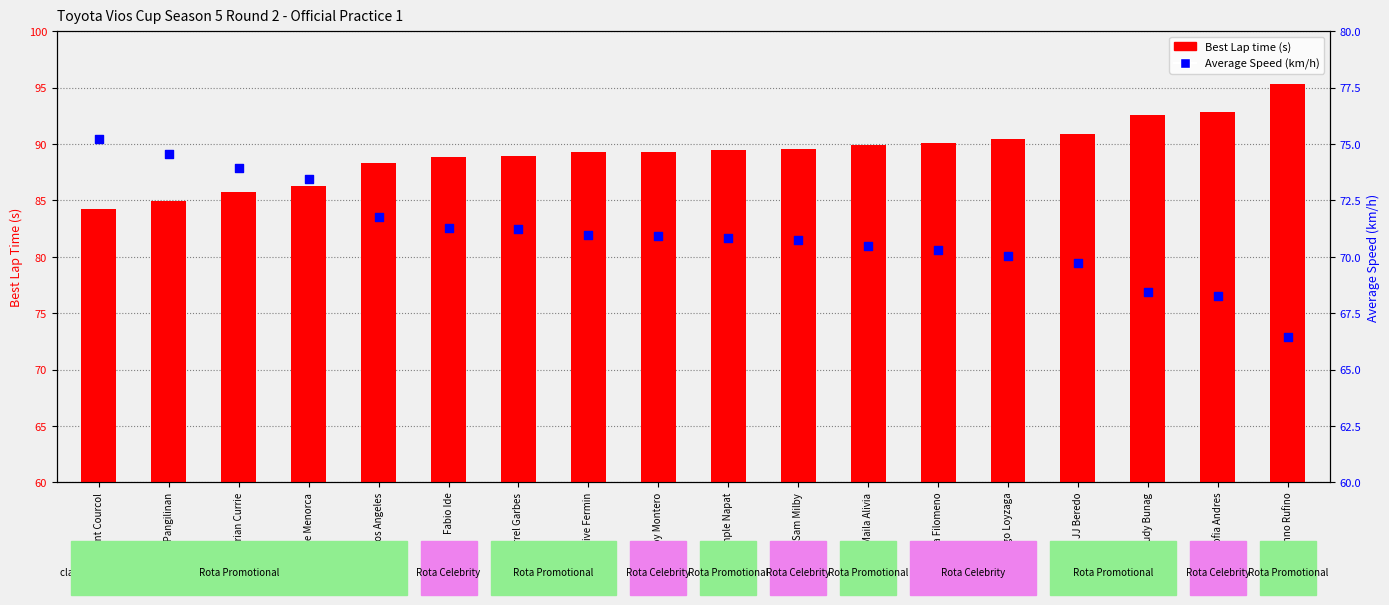

Which series has the largest total across all categories?

Best Lap time (s)